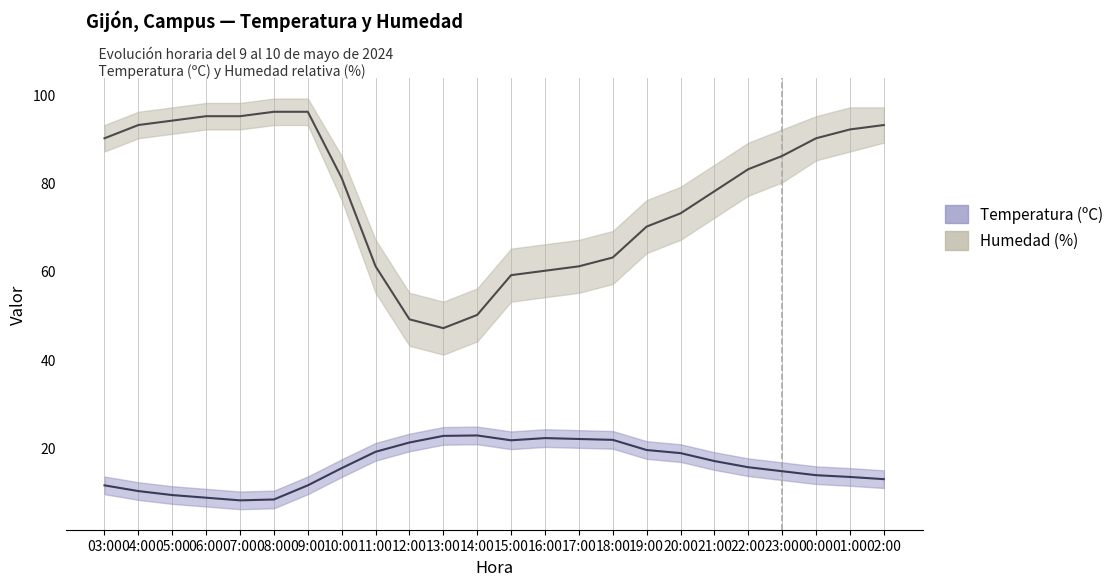

At how many categories does at least one series exceed 40?

24